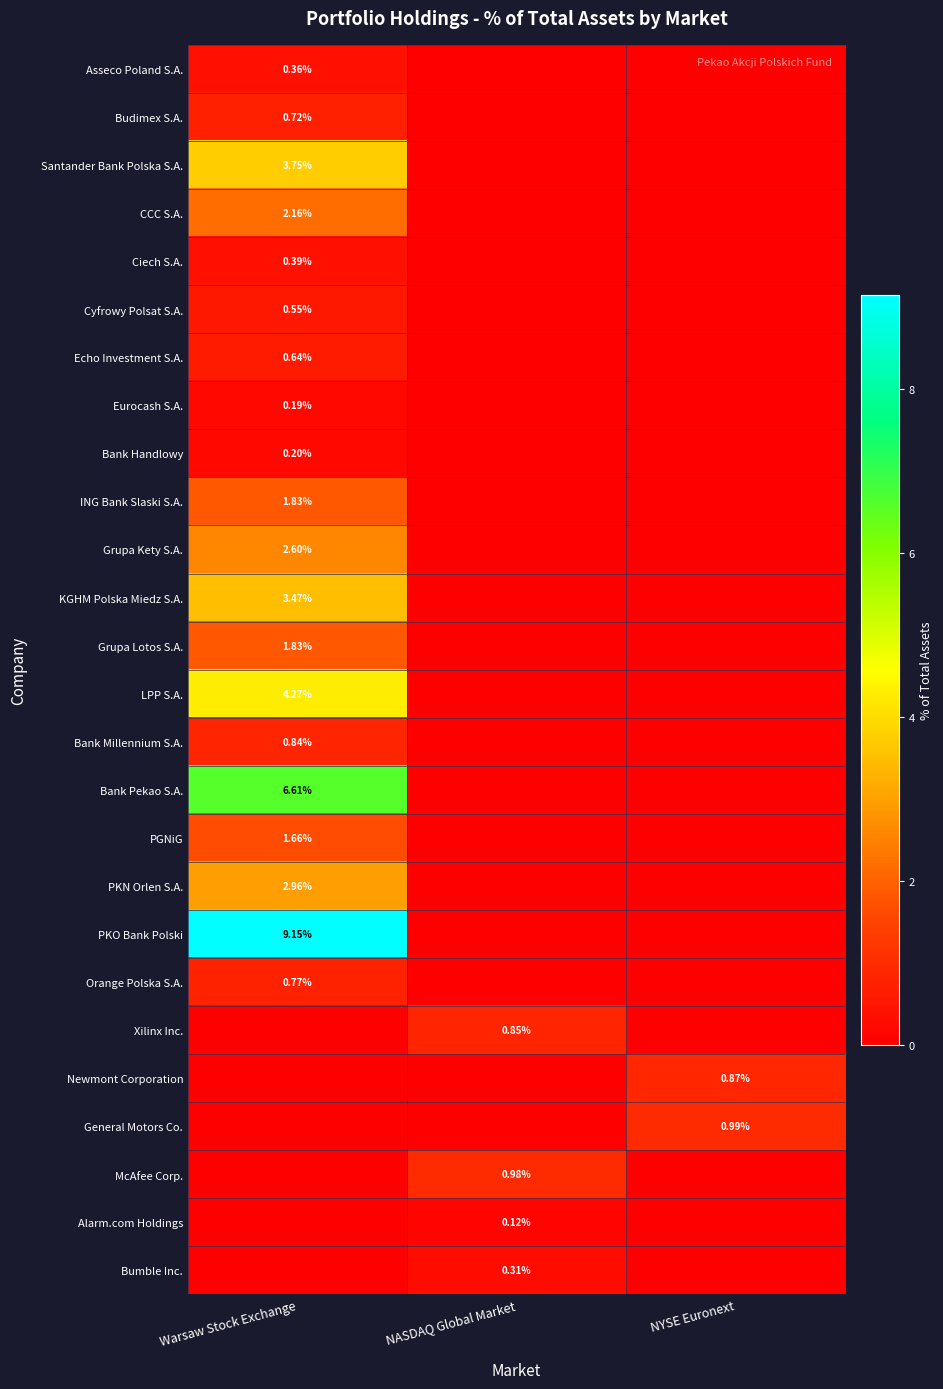

At which label does Santander Bank Polska S.A. reach its minimum?

NASDAQ Global Market